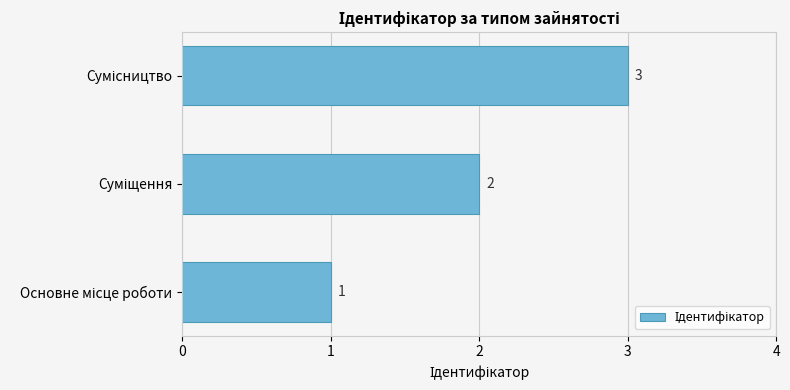

What is the minimum value shown in the chart?

1